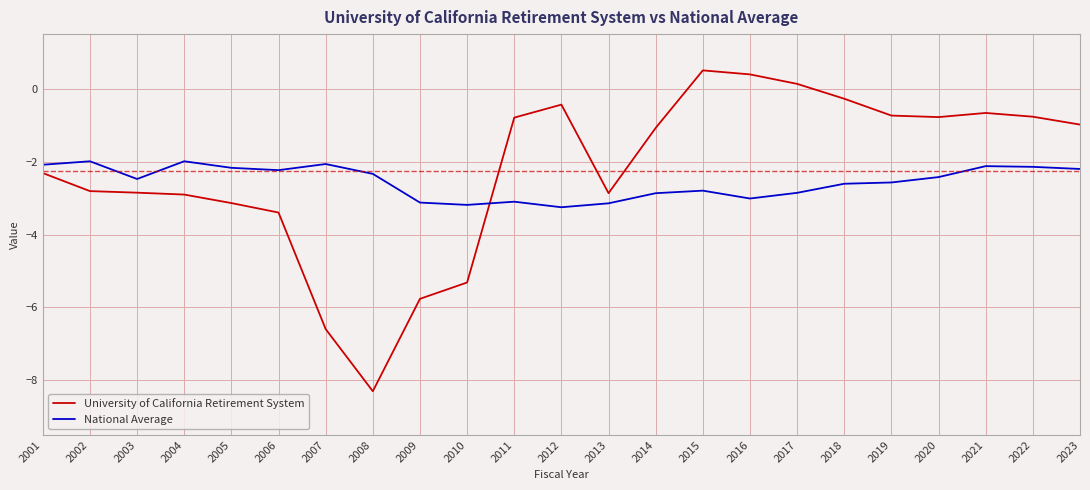

What is the maximum value shown in the chart?

0.5